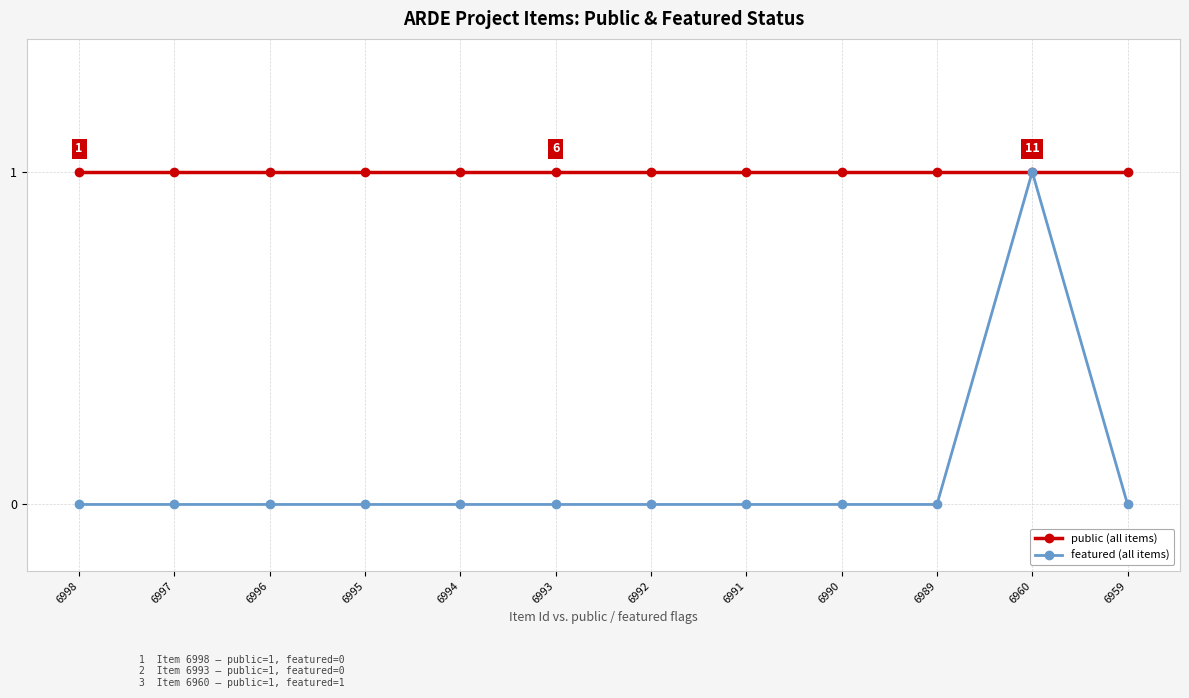

True or false: featured (all items) has a value of 0 at 6998.

True